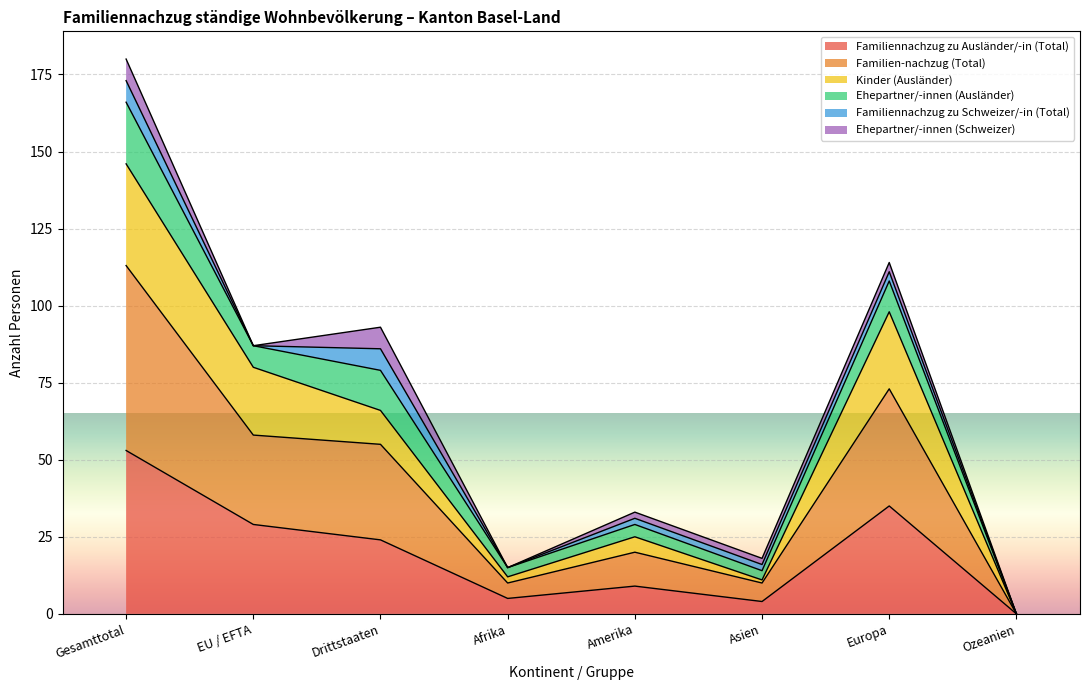

How many values in Familien-nachzug (Total) are above zero?

7